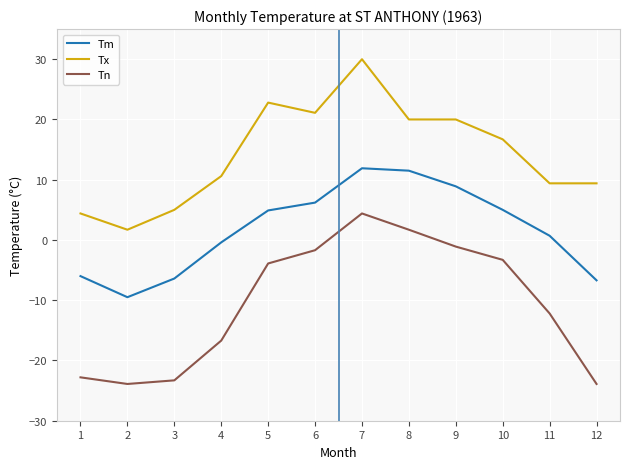

The Tx series shows 10.6 at 4. True or false?

True